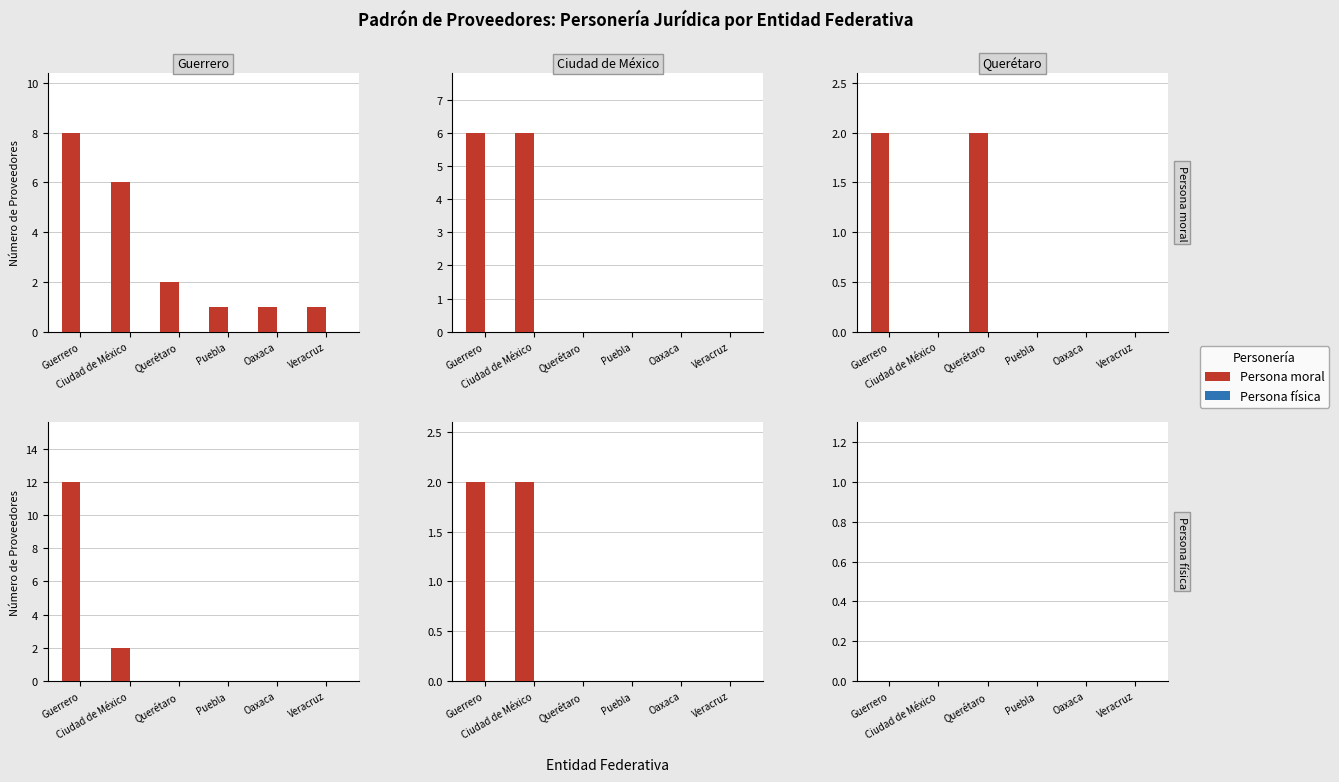

Is the value of Persona física at 3 greater than the value of Persona moral at 5?

Yes